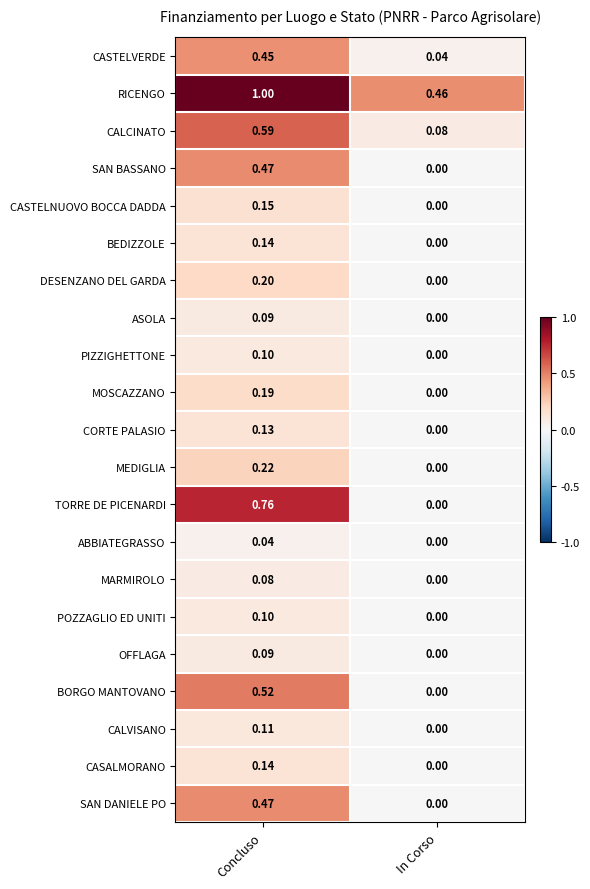

Which series has the largest total across all categories?

RICENGO